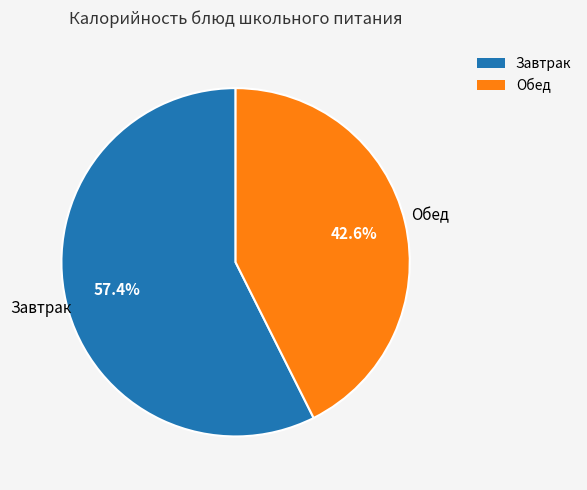

How many slices are in this pie chart?

2